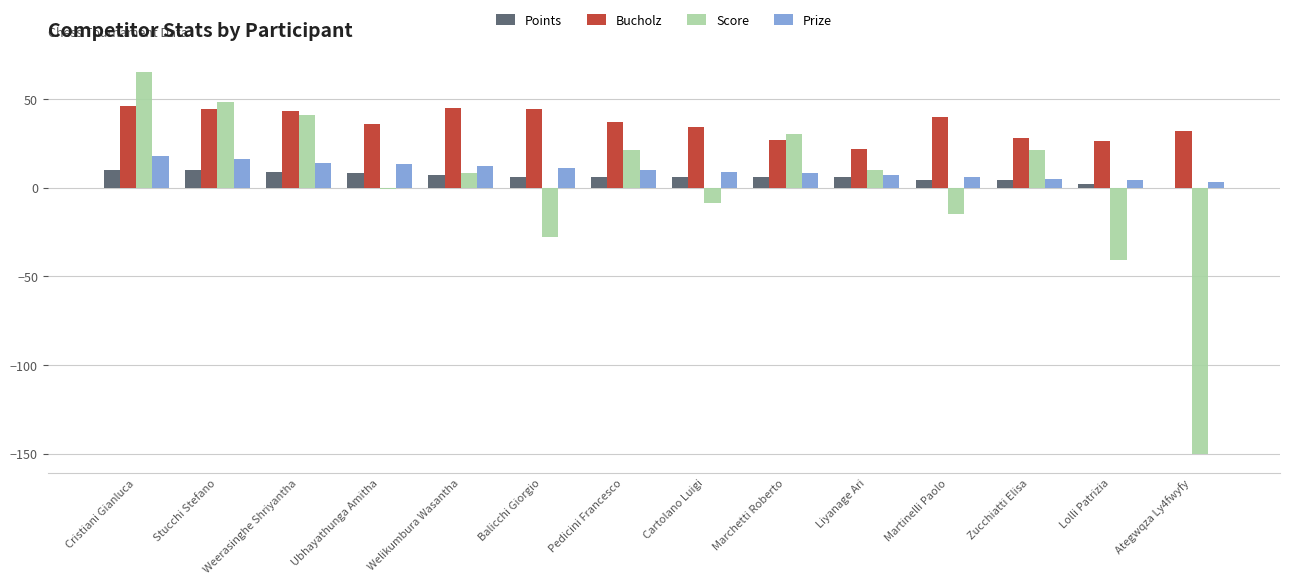

What is the sum of the Prize values at Martinelli Paolo and Lolli Patrizia?

10